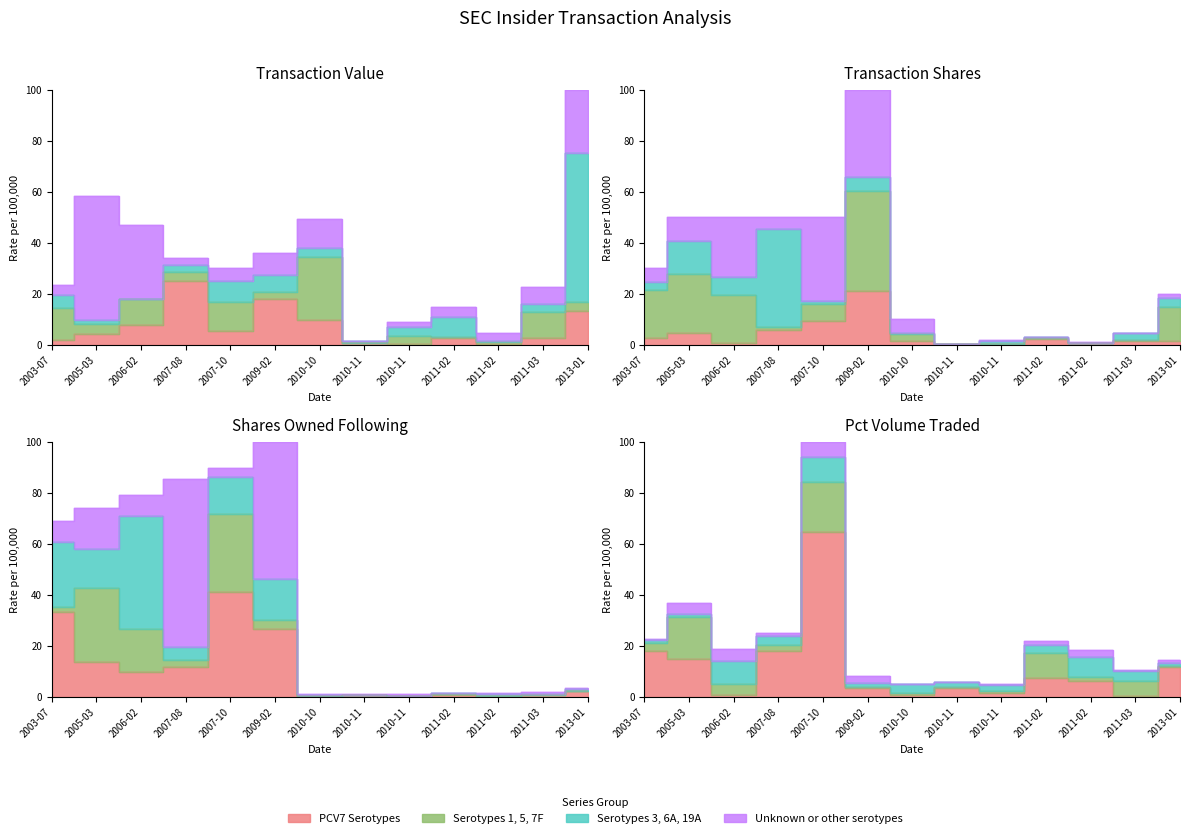

Where is transactionShares nearest to the value 50?

2006-02